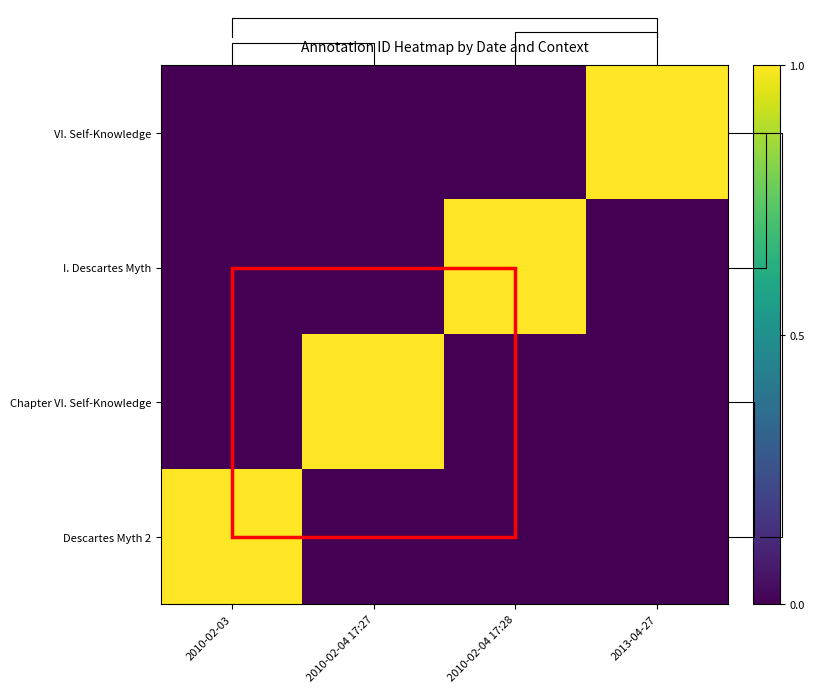

Between 2010-02-03 and 2010-02-04 17:27, which series saw the biggest shift?

Chapter VI. Self-Knowledge